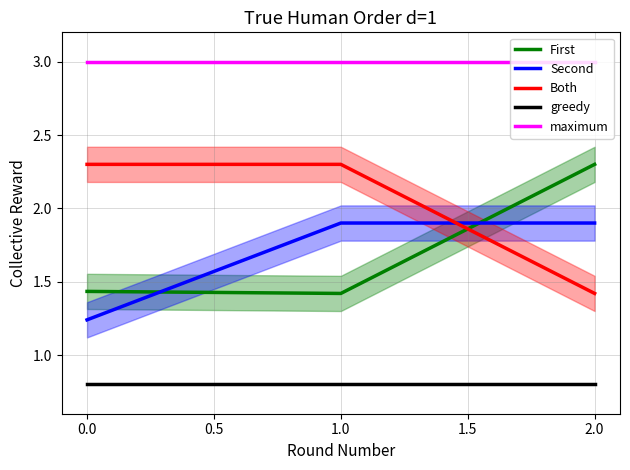

True or false: First has a value of 2.3 at 2.0.

True